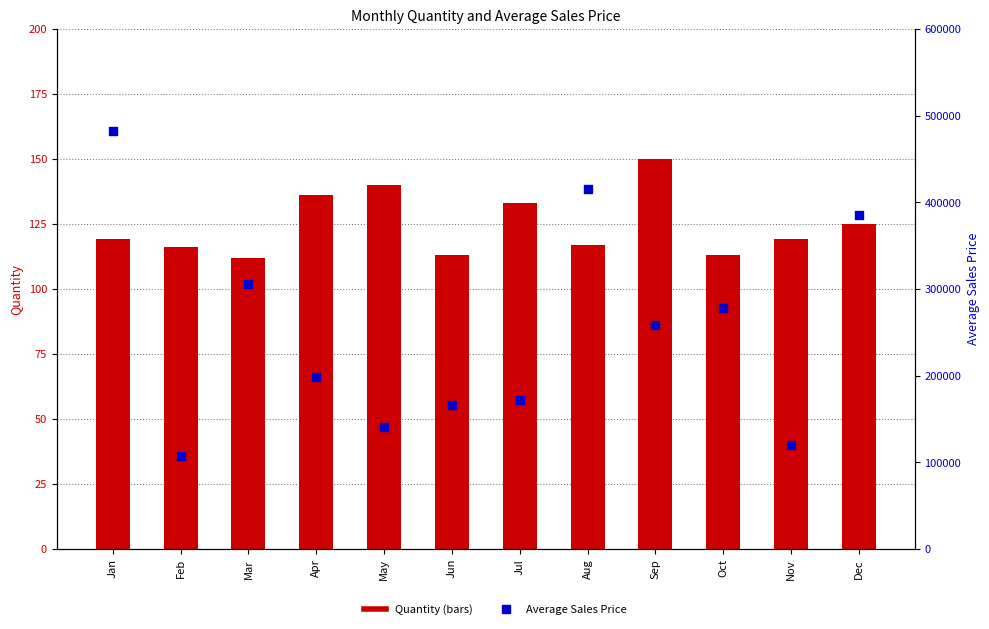

What are all the series names shown in the legend?

Quantity, Average Sales Price